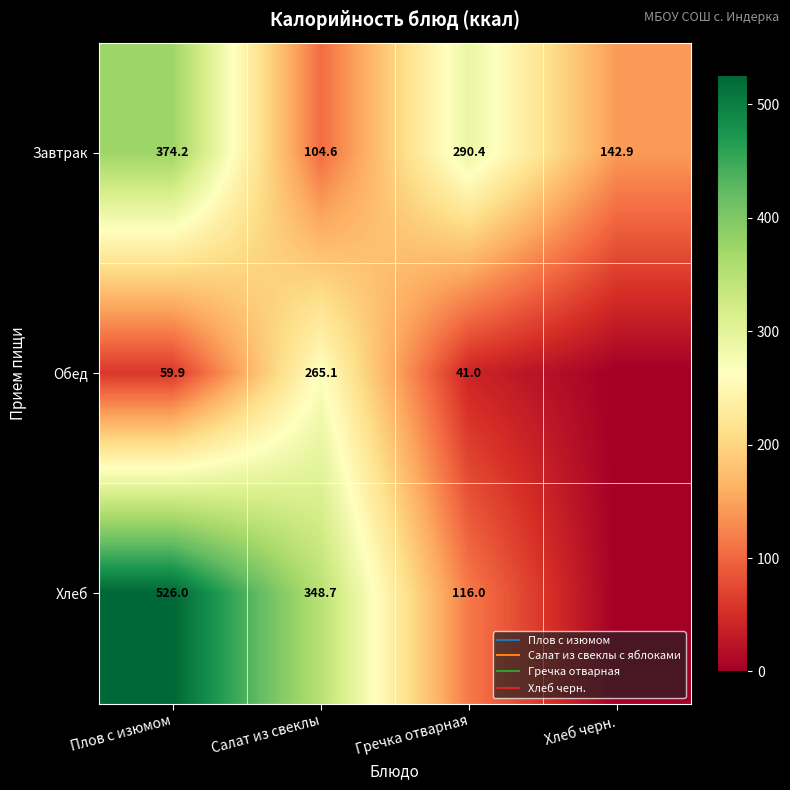

List the series in order of their peak value, highest first.

Хлеб, Завтрак, Обед